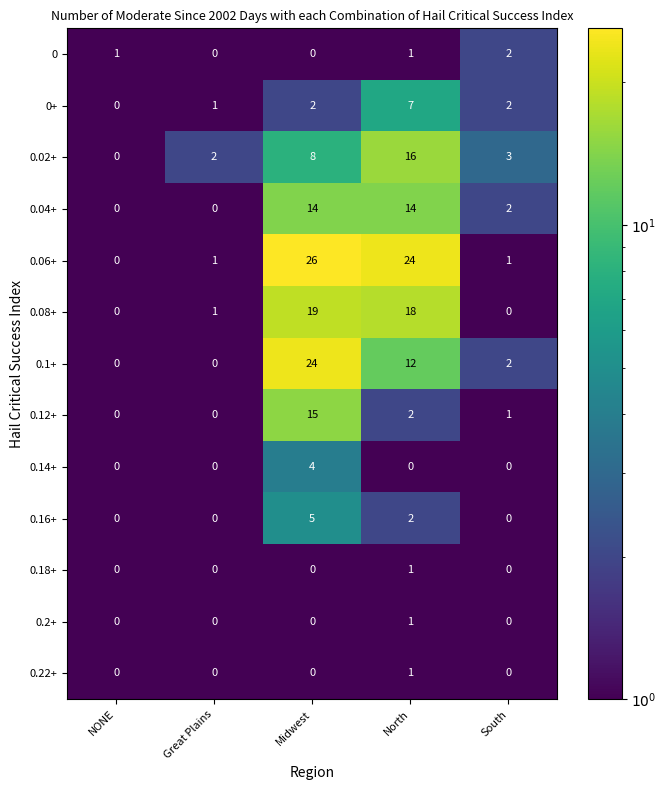

Read the 0.08+ value at Midwest.

19